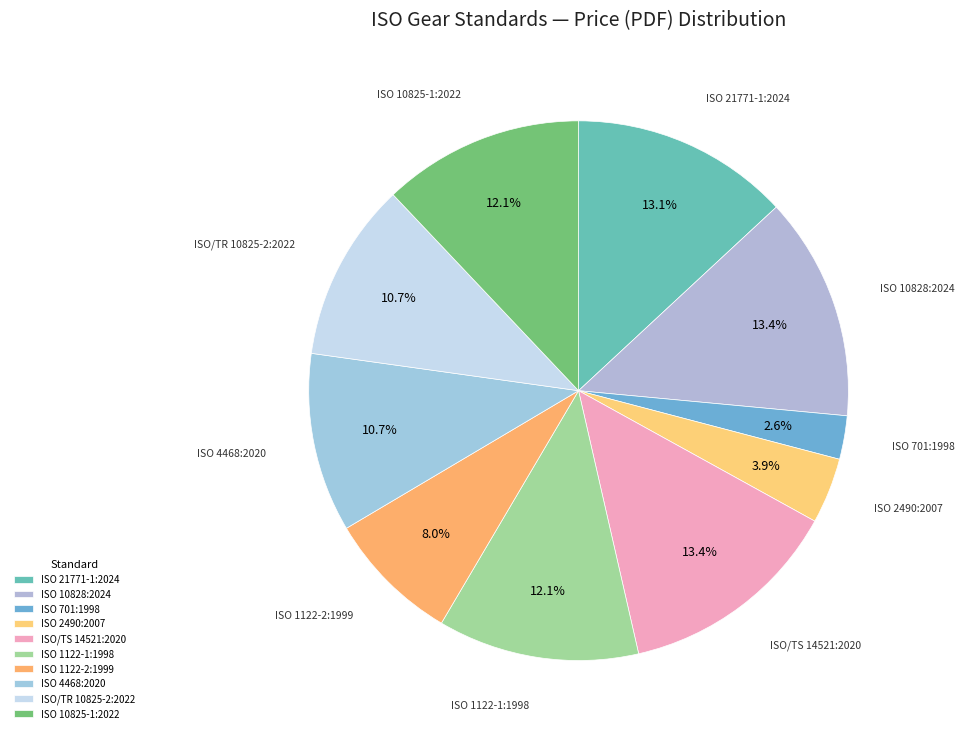

Count the number of slices in the pie.

10